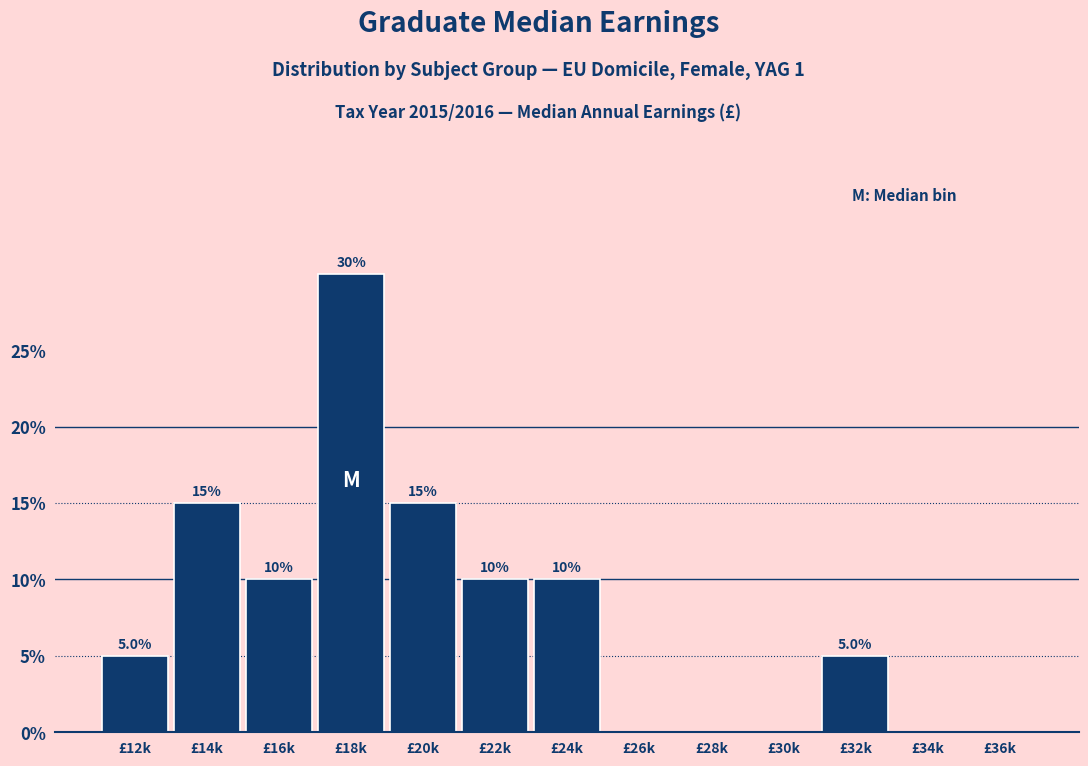

Reading left to right, list all the values displayed in this chart.

£12k=5	£14k=15	£16k=10	£18k=30	£20k=15	£22k=10	£24k=10	£26k=0	£28k=0	£30k=0	£32k=5	£34k=0	£36k=0